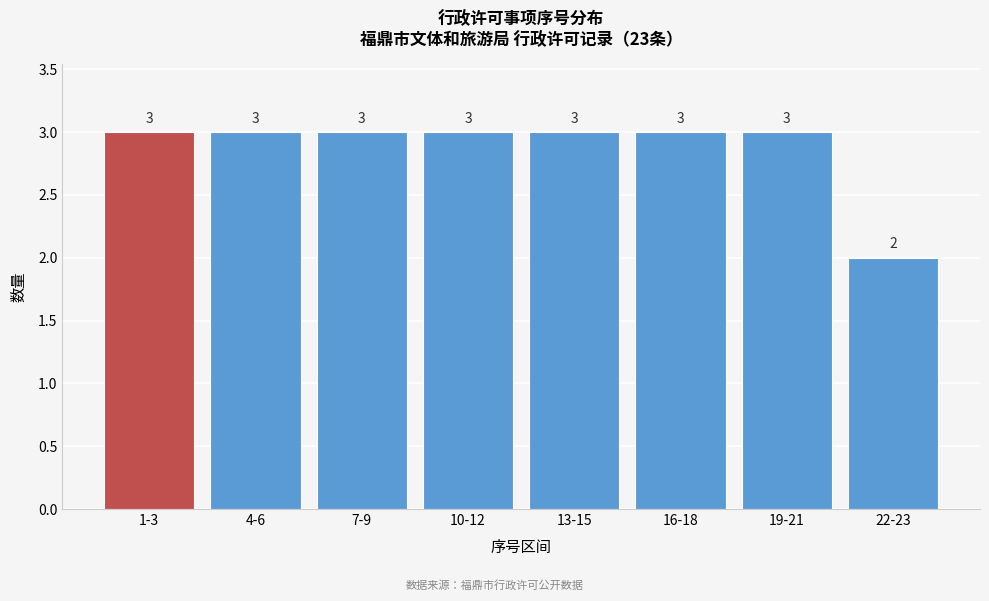

Reading left to right, extract all data points from this chart.

1-3=3	4-6=3	7-9=3	10-12=3	13-15=3	16-18=3	19-21=3	22-23=2